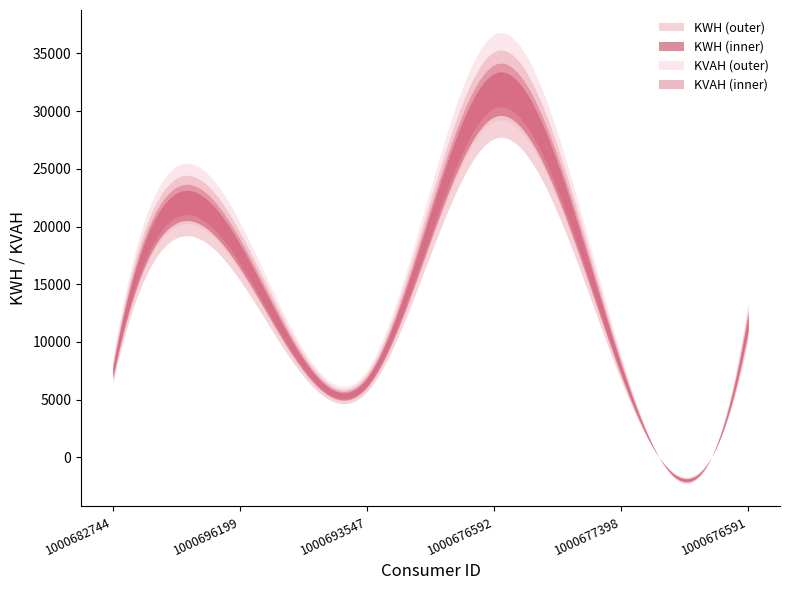

What is the difference between the maximum and minimum values in the KWH series?

24917